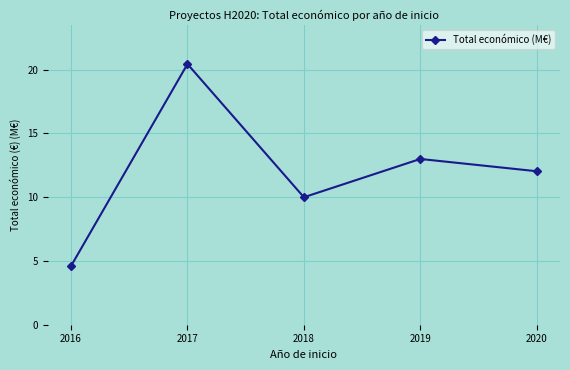

Where does the data first go above 12?

2017